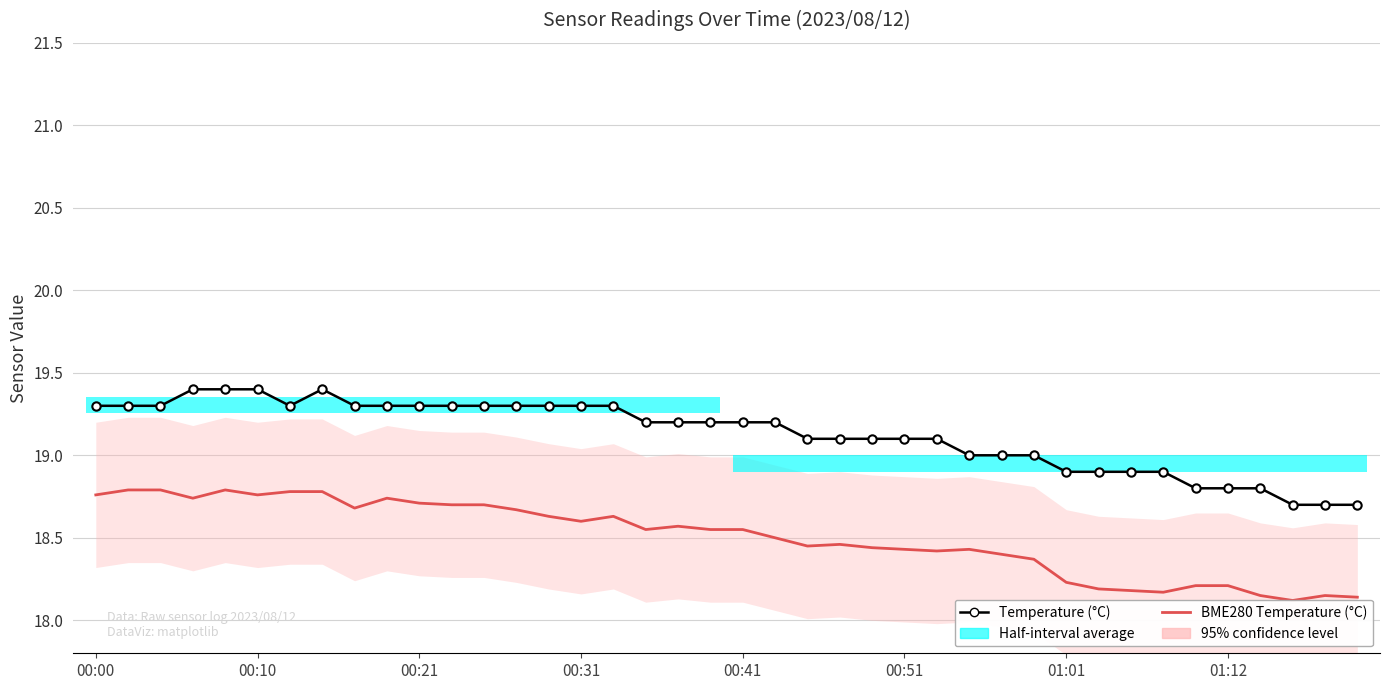

At which category does the chart reach its minimum across all series?

37